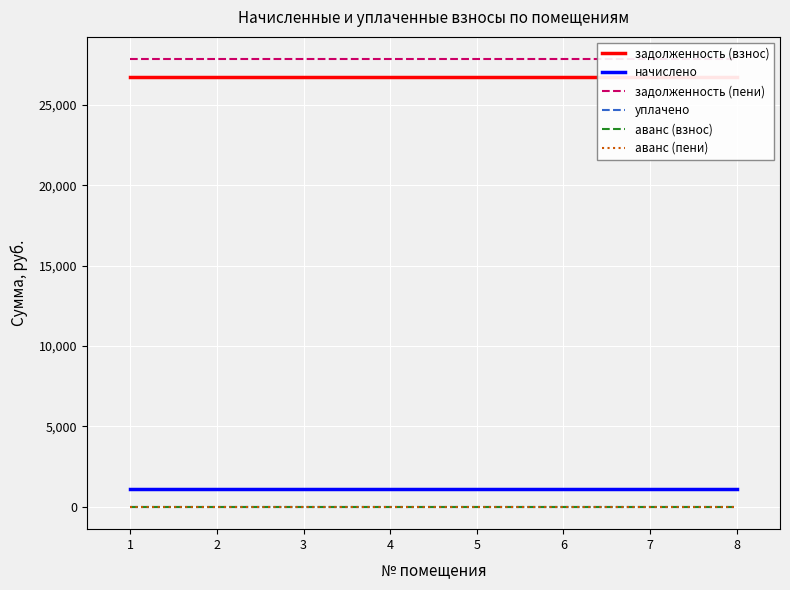

At how many categories does at least one series exceed 26439?

8